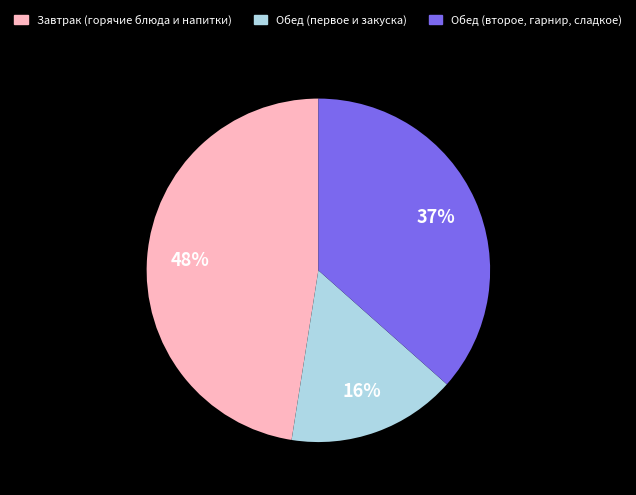

To the nearest percent, what is the difference between the largest and smallest slice percentages?

32%